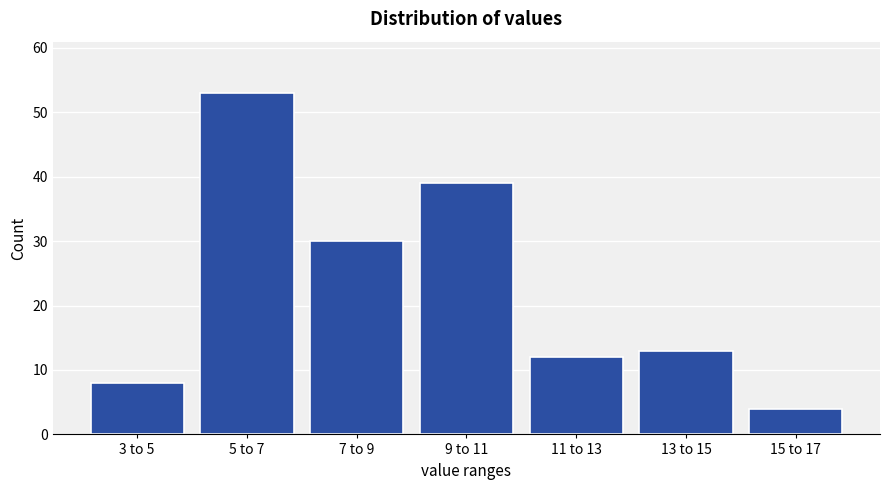

Reading left to right, transcribe all the data shown in this chart.

8	53	30	39	12	13	4